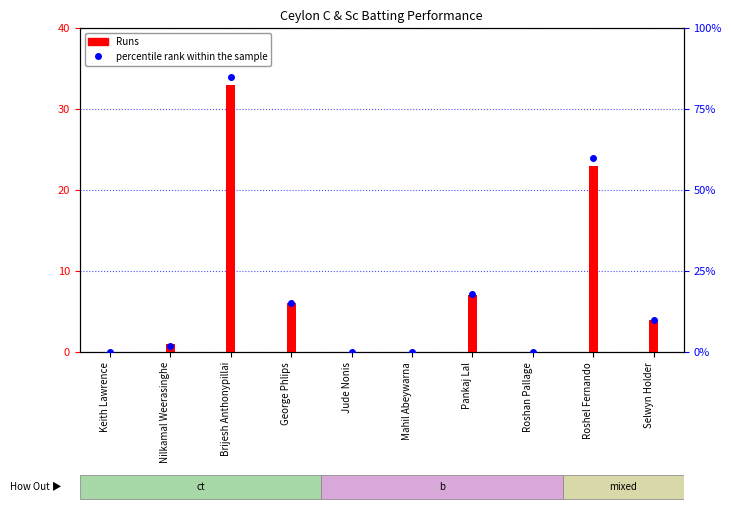

Reading left to right, list all the values displayed in this chart.

Keith Lawrence=0	Nilkamal Weerasinghe=2	Brijesh Anthonypillai=85	George Phlips=15	Jude Nonis=0	Mahil Abeywarna=0	Pankaj Lal=18	Roshan Pallage=0	Roshel Fernando=60	Selwyn Holder=10